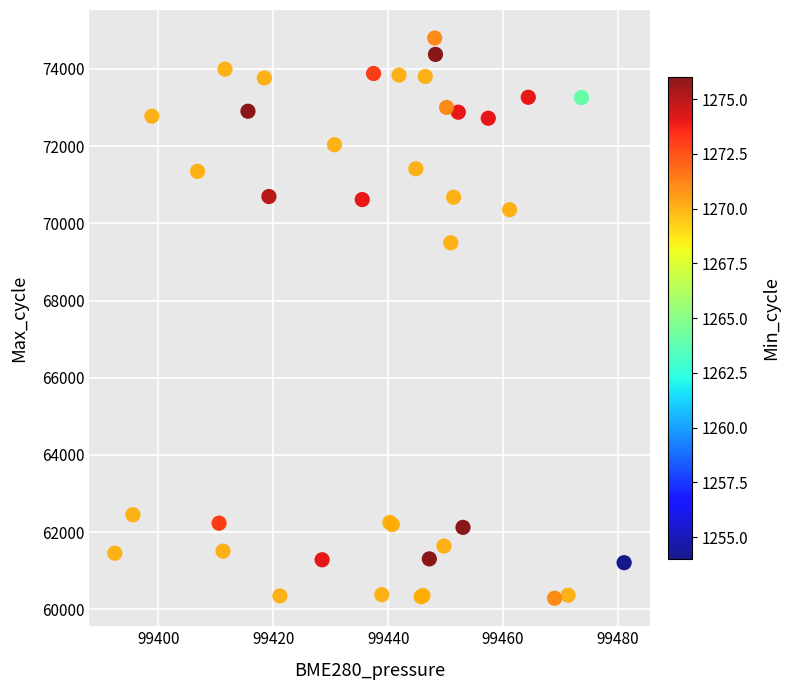

What Y value in the scatter plot is closest to 67544?

69495